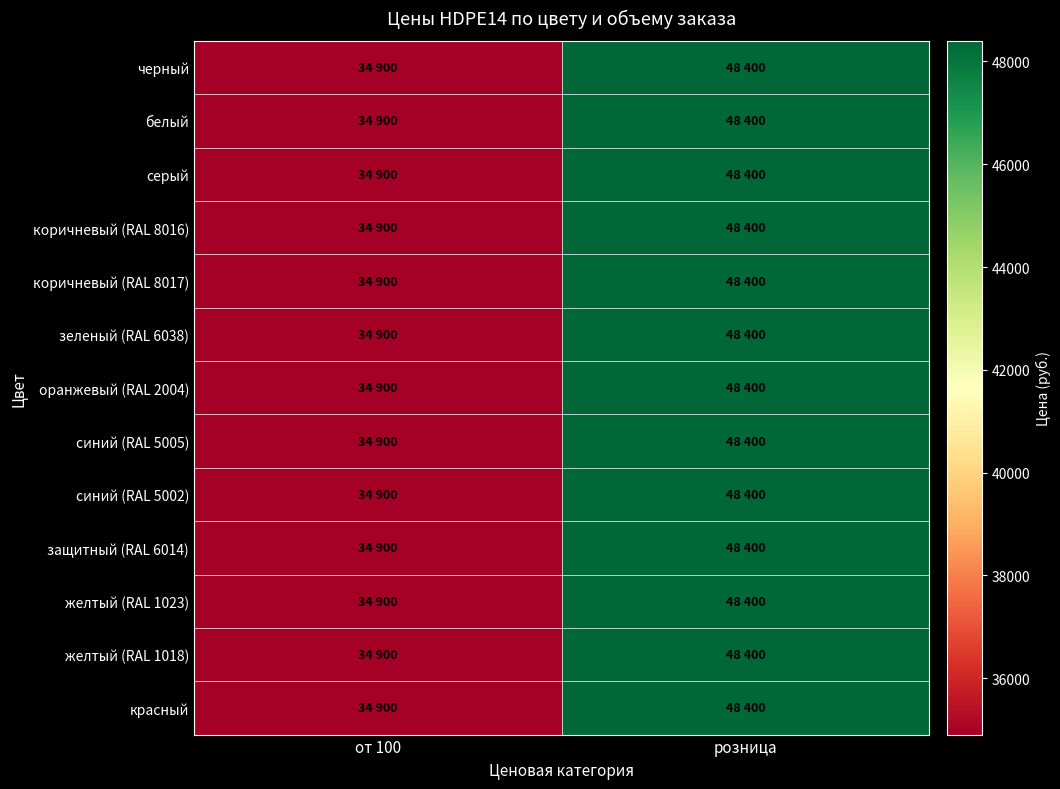

At which category is the sum across all series the highest?

розница